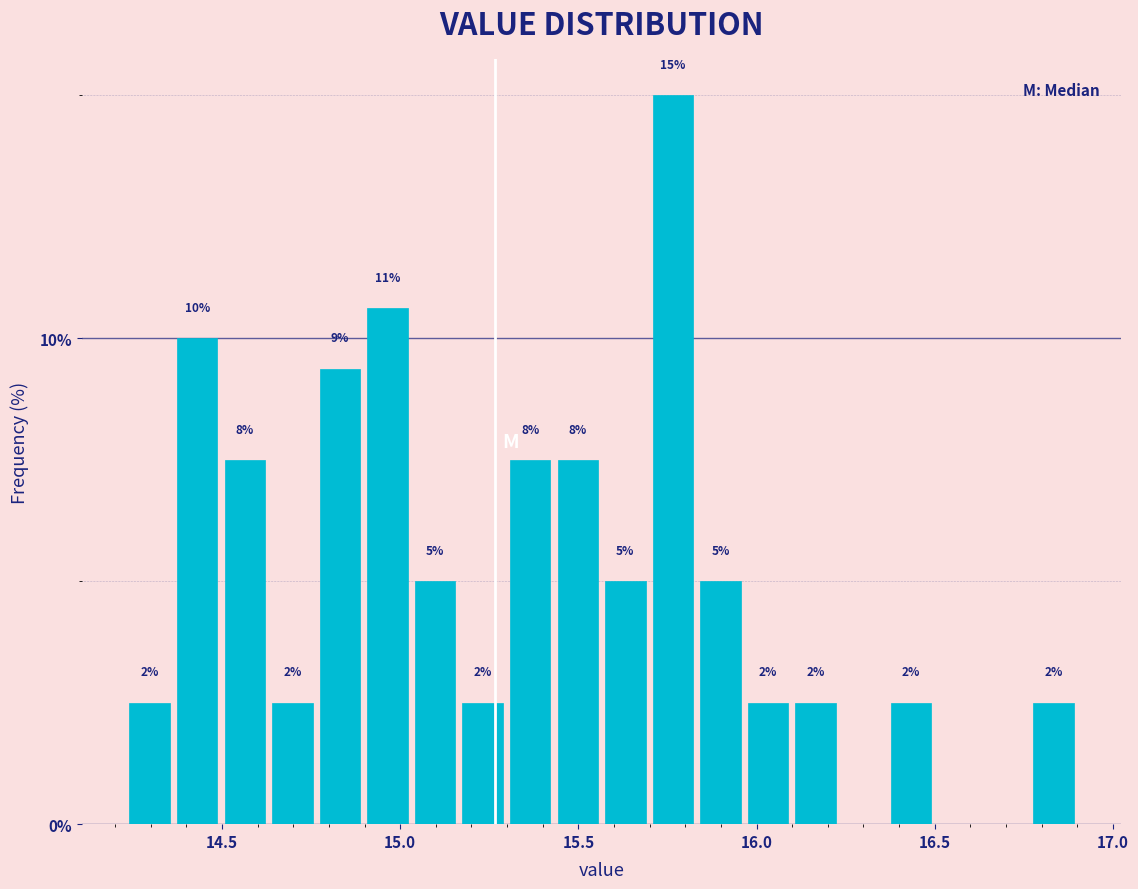

Around what value on the x-axis is the tallest bar? Give the approximate position of its centre, as read against the axis.

15.75